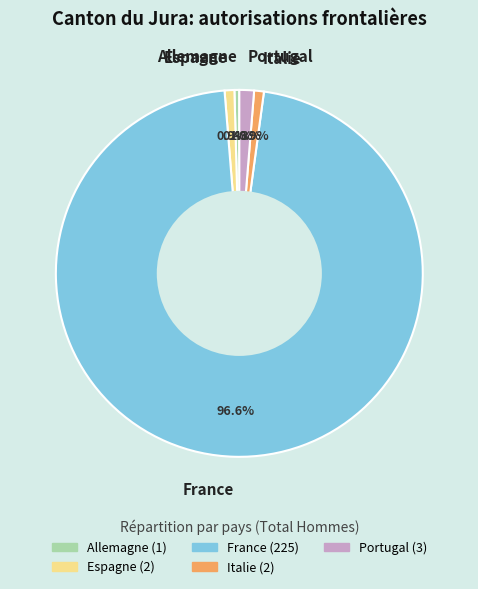

What is the total percentage of Italie and France?

97.4%